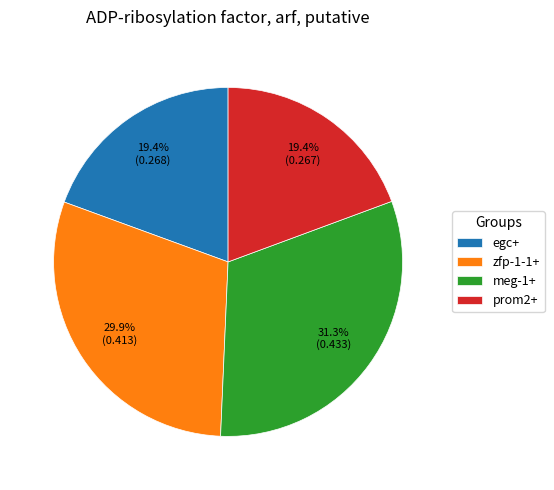

What percentage do egc+ and zfp-1-1+ together represent?

49.3%